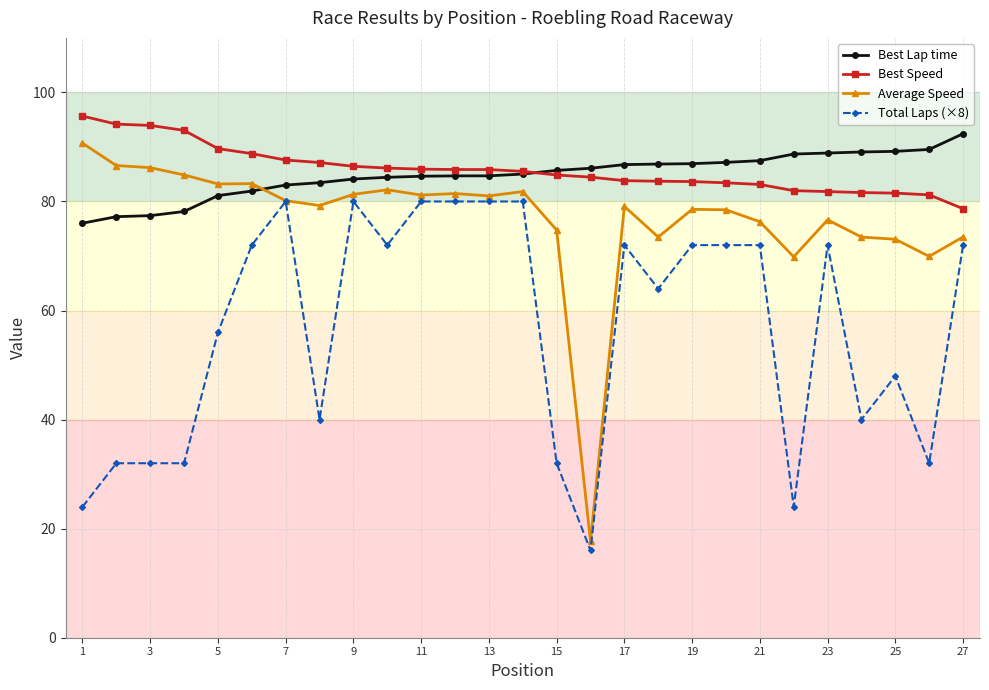

Which series has the largest range (max minus min)?

Average Speed